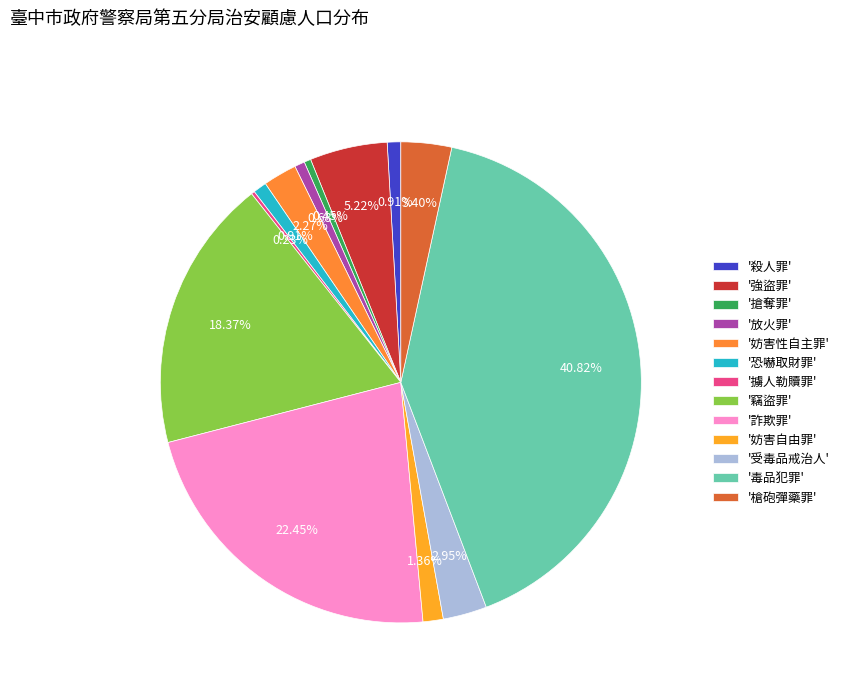

Which slice is the smallest?

擄人勒贖罪